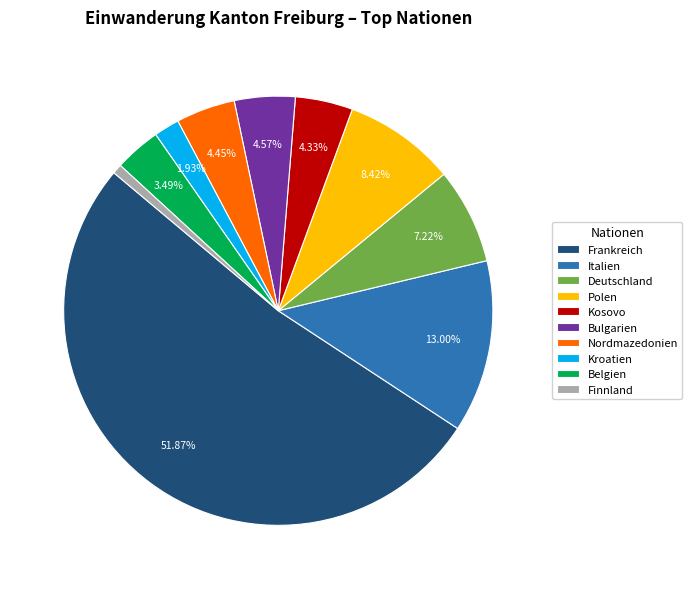

Which has a higher value, Kosovo or Kroatien?

Kosovo